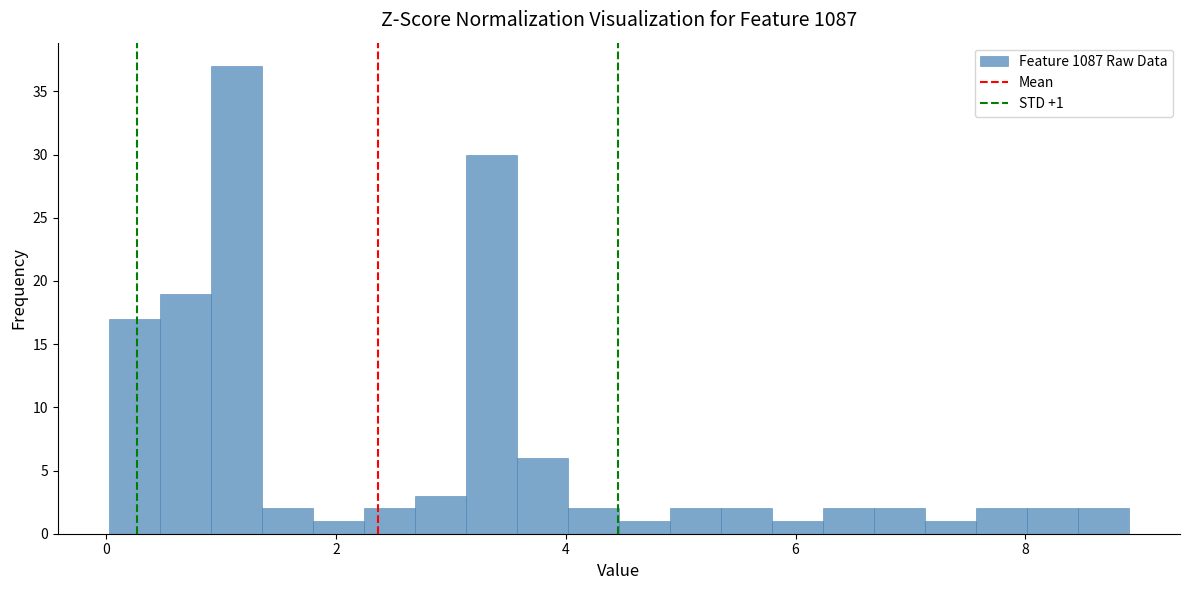

Around what value on the x-axis is the tallest bar? Give the approximate position of its centre, as read against the axis.

1.2